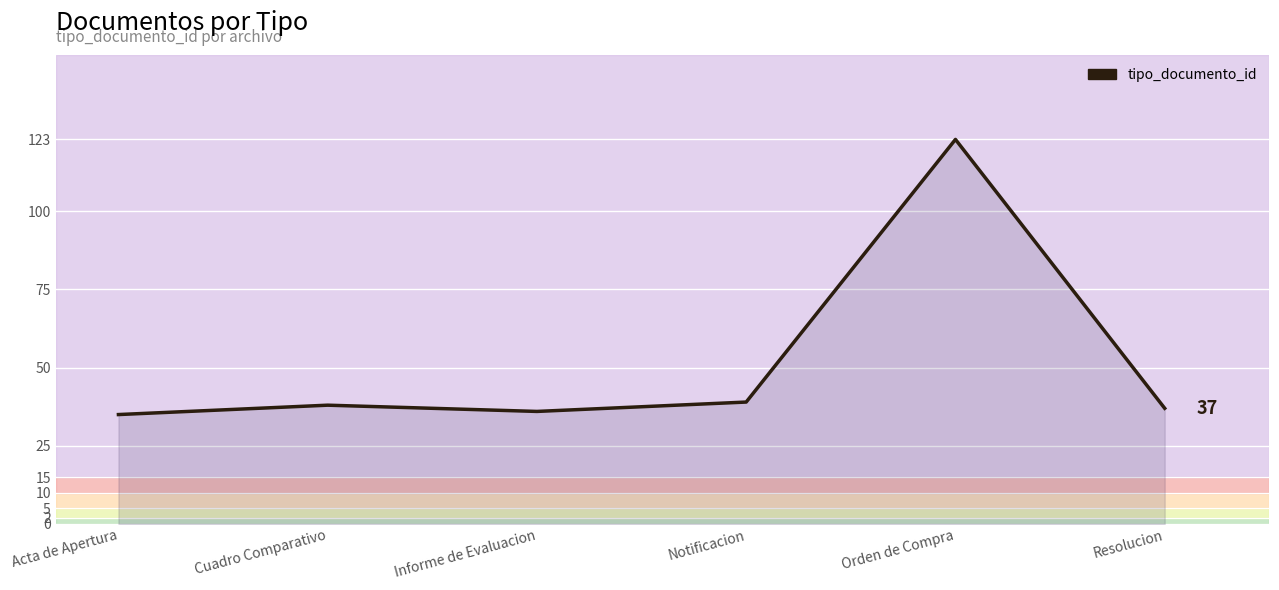

Between Acta de Apertura and Cuadro Comparativo, which is larger?

Cuadro Comparativo